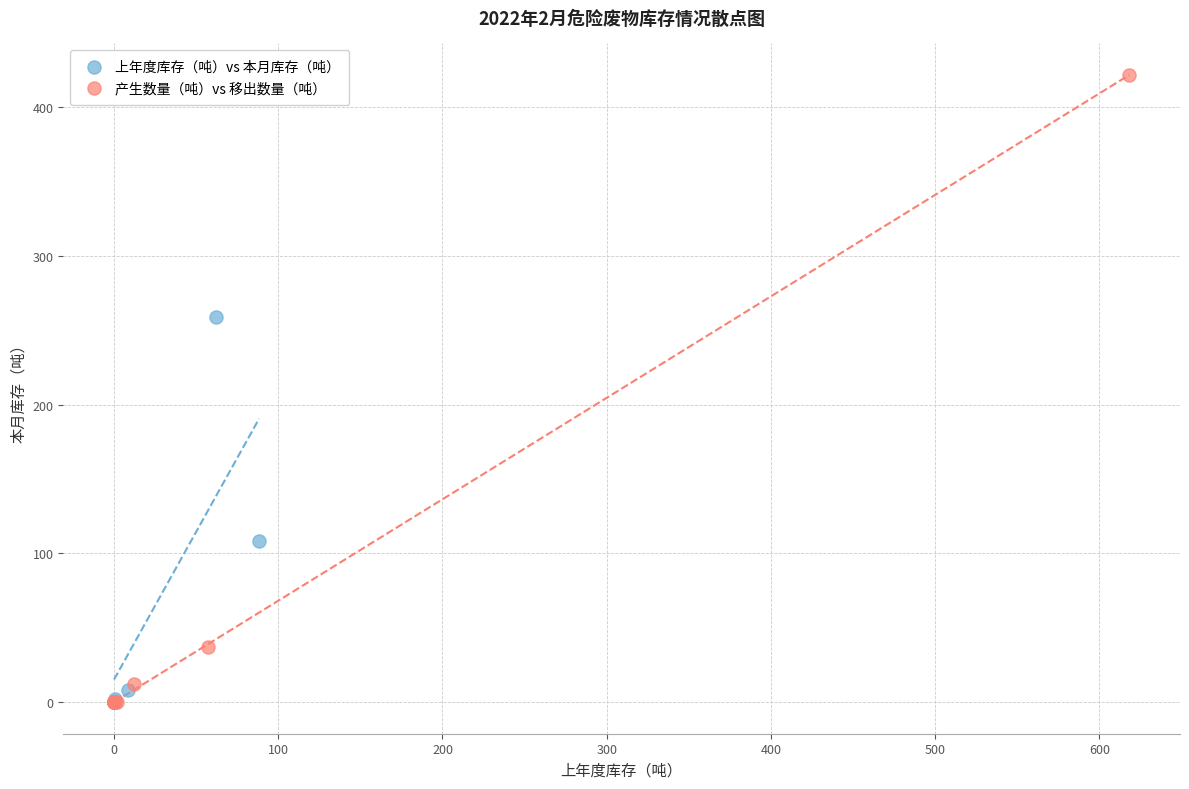

Which series has the widest spread of Y values?

产生数量（吨）vs 移出数量（吨）